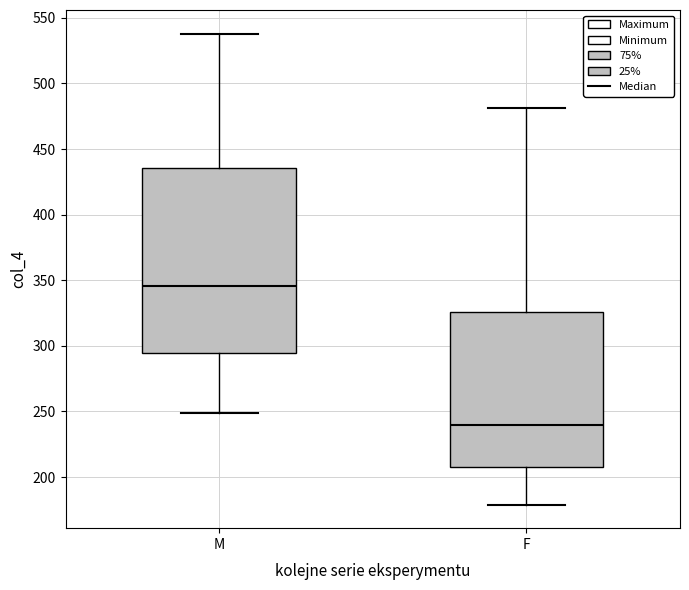

Which box is the tallest, from its lower edge to its upper edge?

M